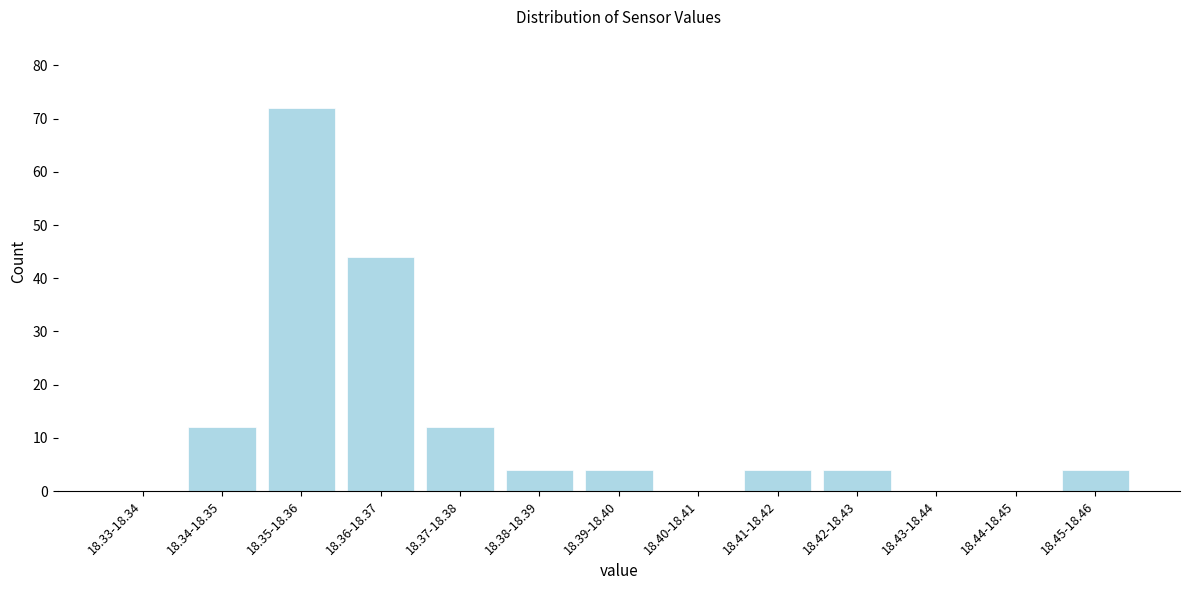

Where is the data nearest to the value 36?

18.36-18.37